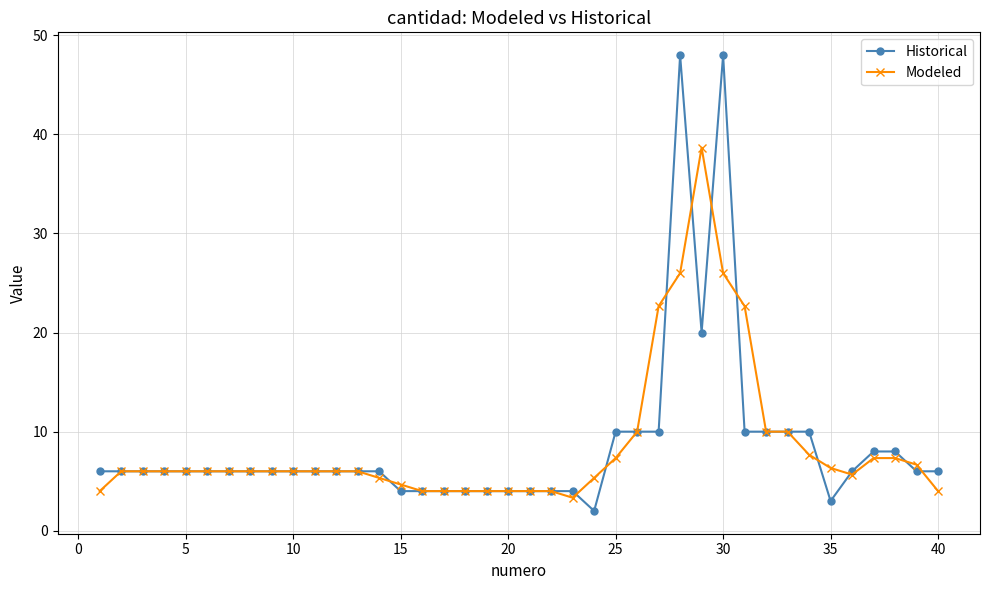

What is the value of the Modeled point at the 15th from the left?

4.7